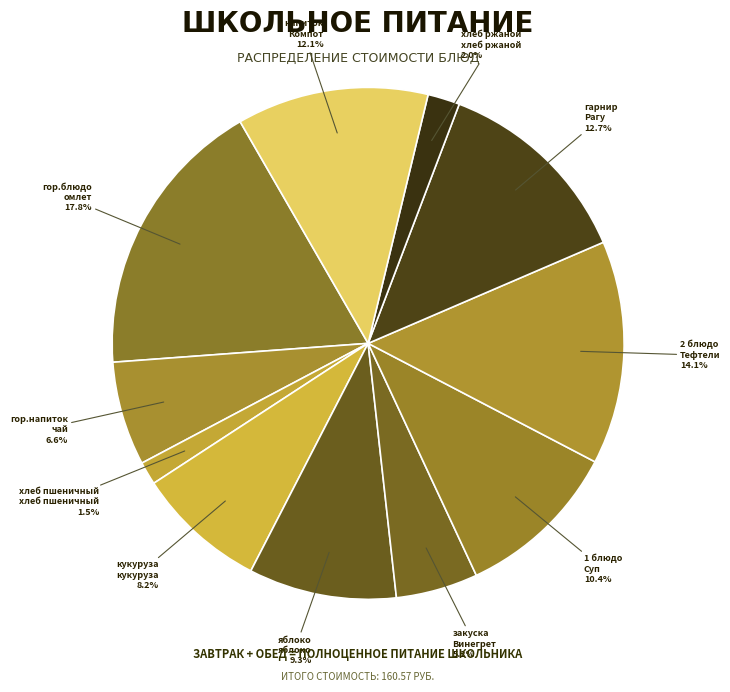

To the nearest percent, what is the difference between the largest and smallest slice percentages?

16%